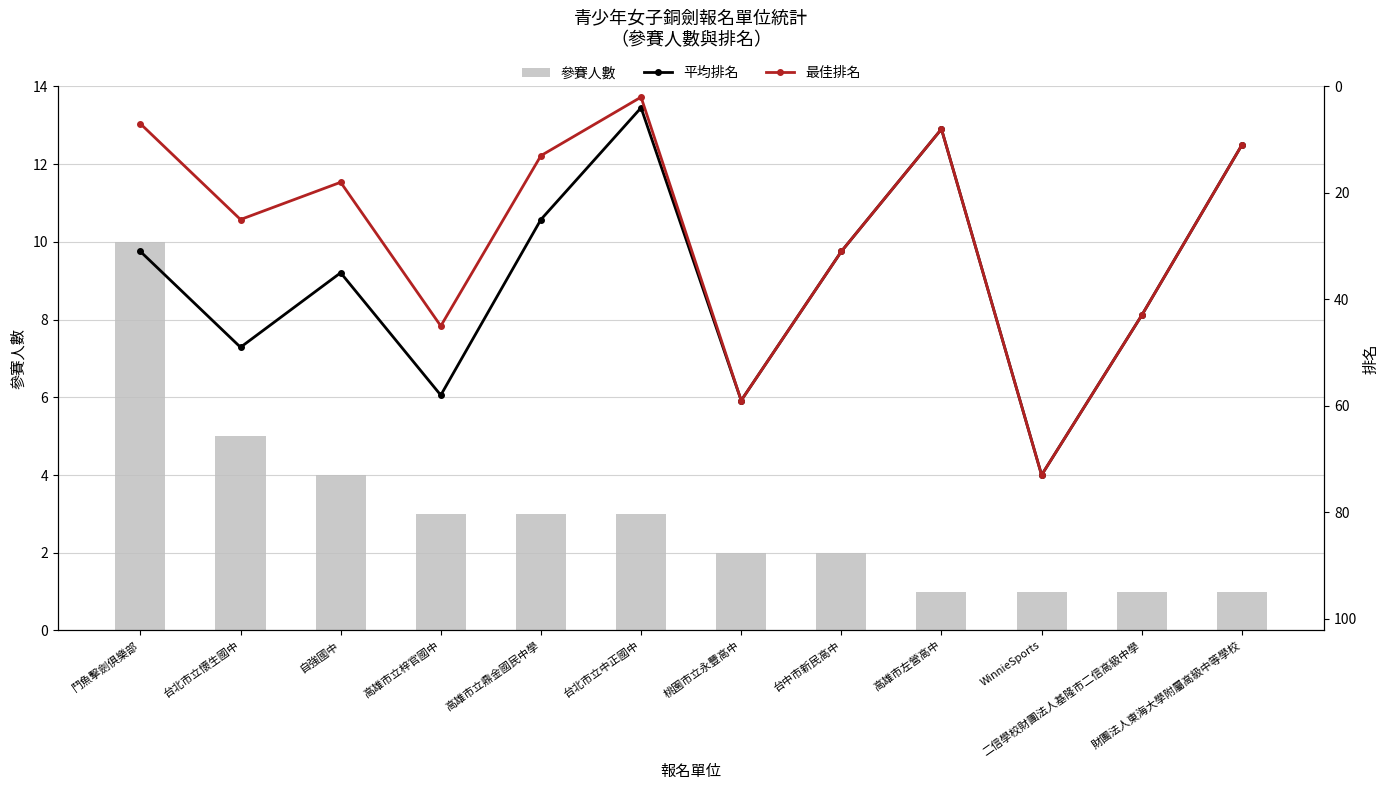

What is the sum of all 參賽人數 values?

36